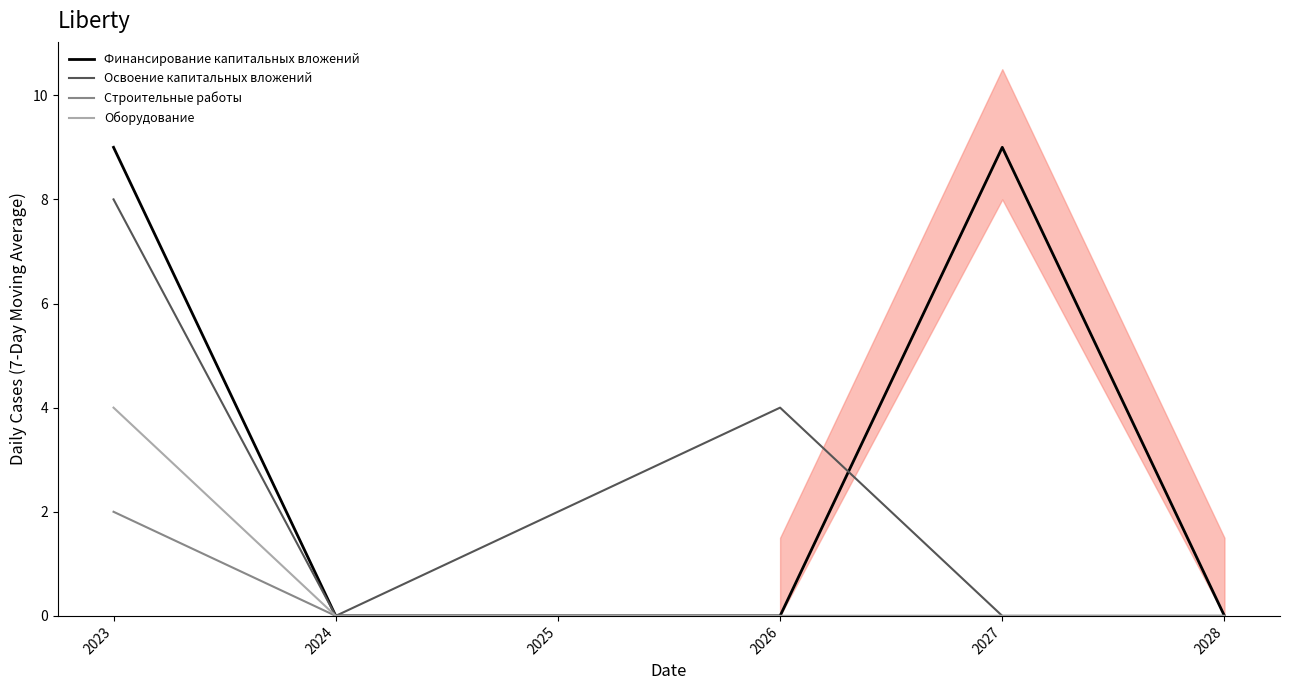

True or false: Строительные работы and Освоение капитальных вложений intersect in this chart.

False